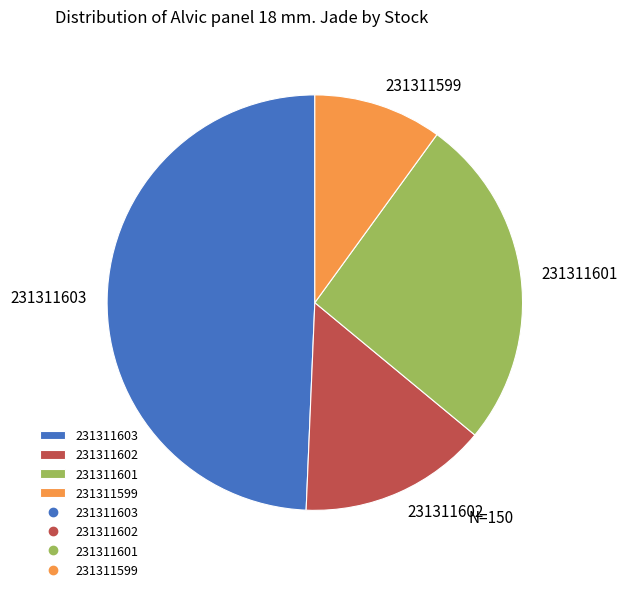

Count the number of slices in the pie.

4